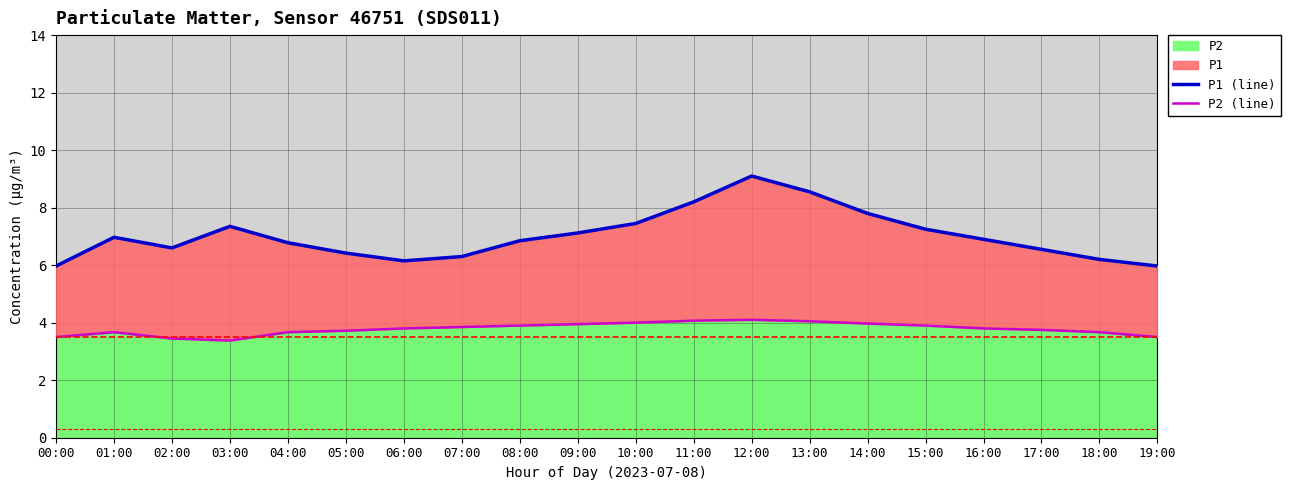

What is the label of the 10th point from the left?

09:00